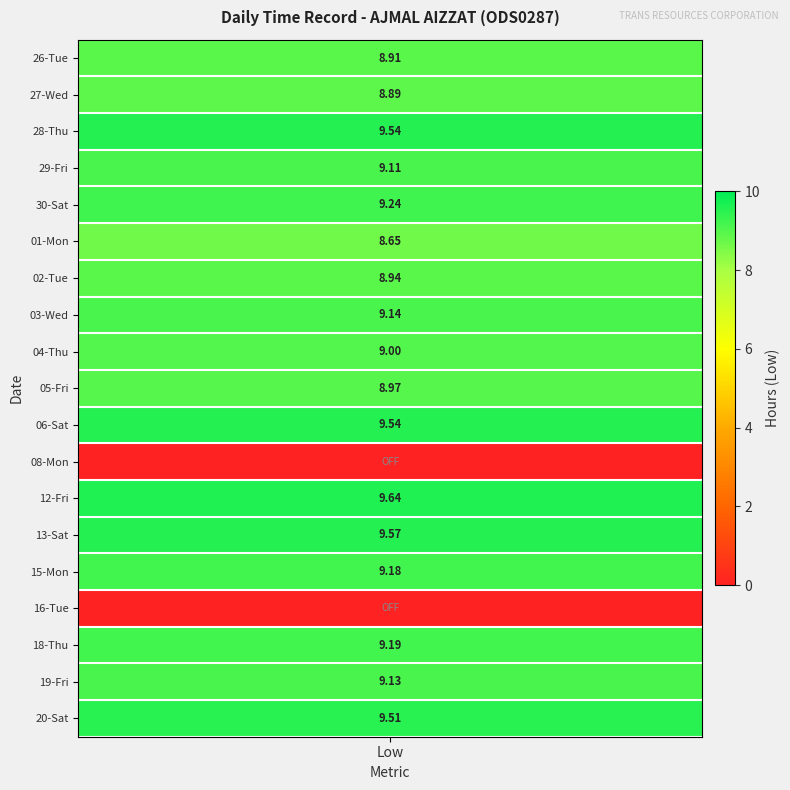

Which series changed the most between 0 and 1?

12-Fri